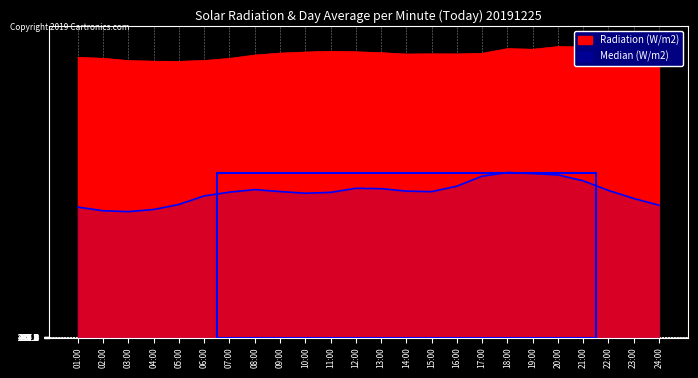

How many data points in Median (W/m2) are above 218?

13